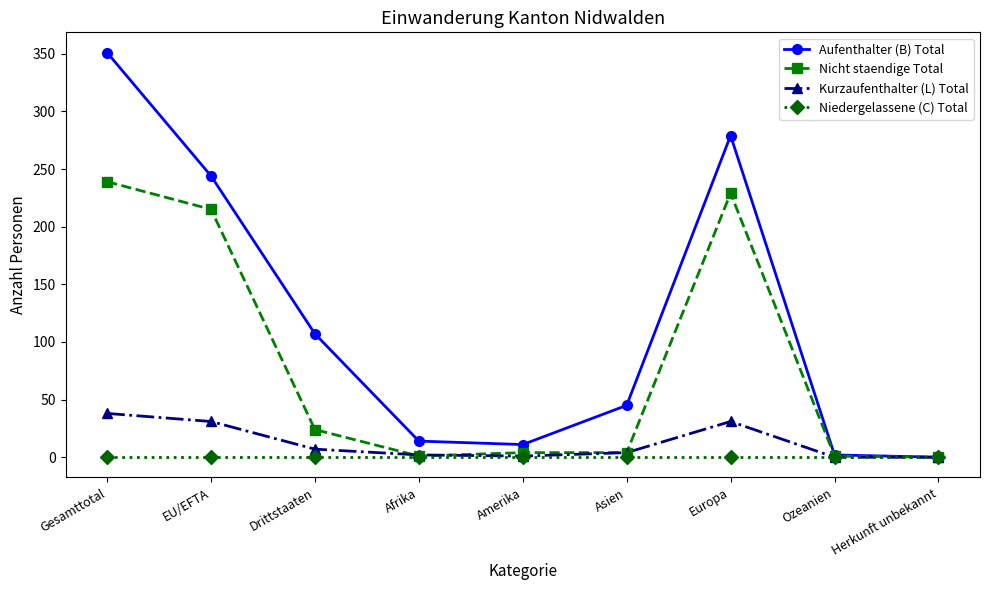

Which category has the highest value across all series?

Gesamttotal